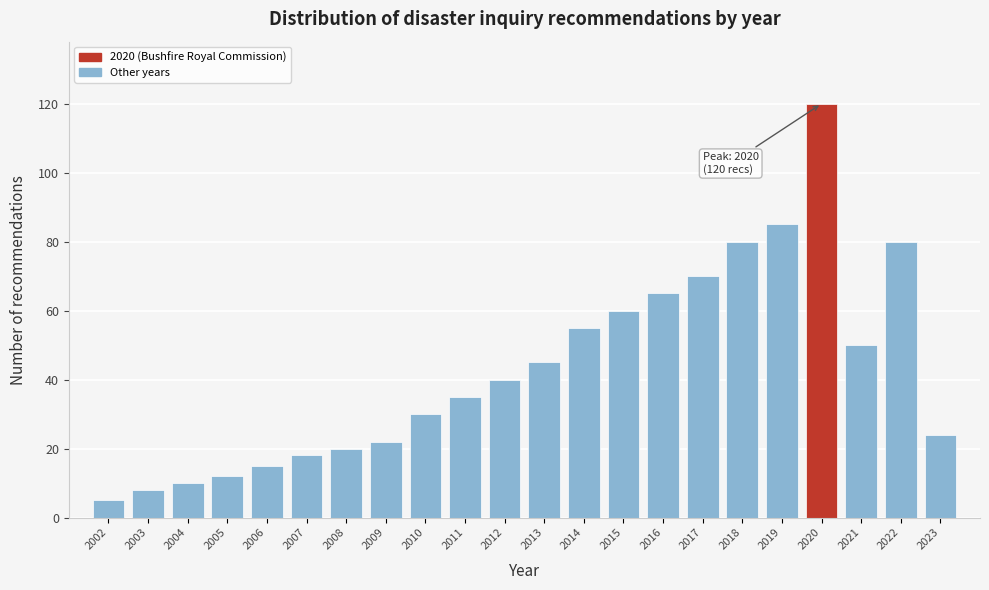

Reading left to right, extract all data points from this chart.

2002=5	2003=8	2004=10	2005=12	2006=15	2007=18	2008=20	2009=22	2010=30	2011=35	2012=40	2013=45	2014=55	2015=60	2016=65	2017=70	2018=80	2019=85	2020=120	2021=50	2022=80	2023=24